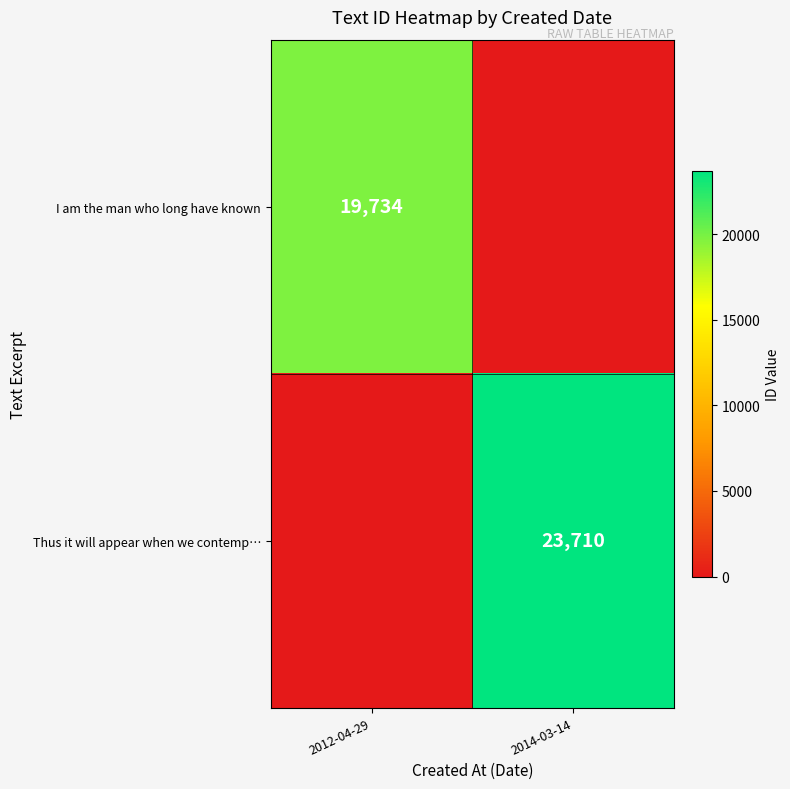

What is the maximum value for I am the man who long have known?

19734